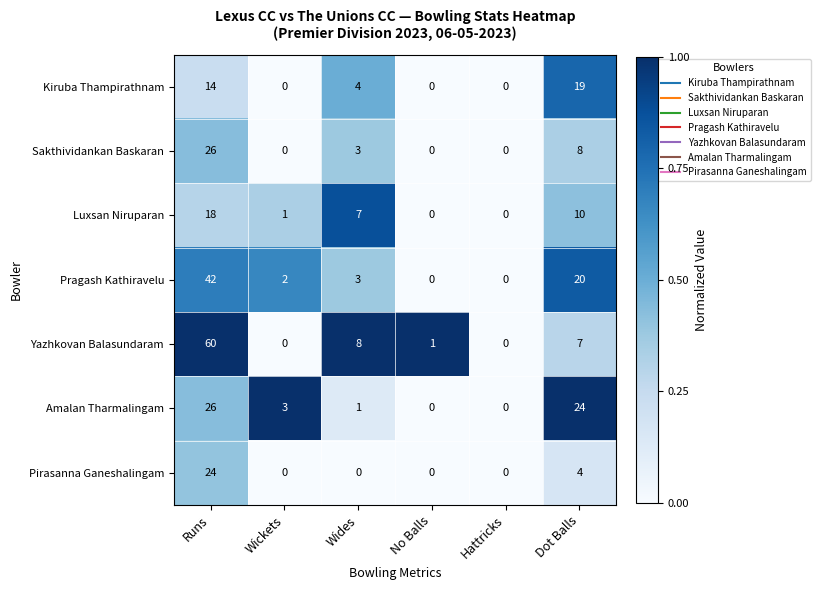

True or false: Sakthividankan Baskaran has a value of 13 at Dot Balls.

False